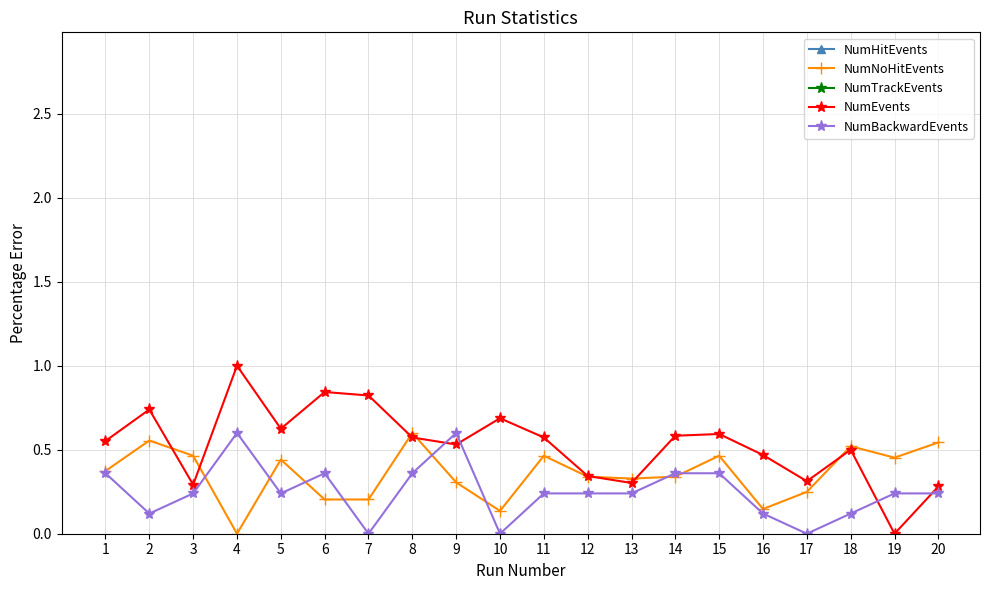

Reading left to right, transcribe all the data shown in this chart.

NumHitEvents: -1.4	-1.4	-1.8	-0.6	-1.4	-1.0	-1.0	-1.6	-1.4	-1.1	-1.5	-1.6	-1.6	-1.3	-1.4	-1.3	-1.5	-1.6	-2.0	-1.8
NumNoHitEvents: 0.4	0.6	0.5	0.0	0.4	0.2	0.2	0.6	0.3	0.1	0.5	0.3	0.3	0.3	0.5	0.1	0.2	0.5	0.5	0.5
NumTrackEvents: -36.1	-37.1	-36.3	-37.4	-37.1	-35.4	-35.3	-35.9	-36.9	-36.9	-36.1	-36.7	-35.5	-34.8	-36.5	-35.7	-37.8	-37.5	-36.9	-38.7
NumEvents: 0.6	0.7	0.3	1.0	0.6	0.8	0.8	0.6	0.5	0.7	0.6	0.3	0.3	0.6	0.6	0.5	0.3	0.5	0.0	0.3
NumBackwardEvents: 0.4	0.1	0.2	0.6	0.2	0.4	0.0	0.4	0.6	0.0	0.2	0.2	0.2	0.4	0.4	0.1	0.0	0.1	0.2	0.2